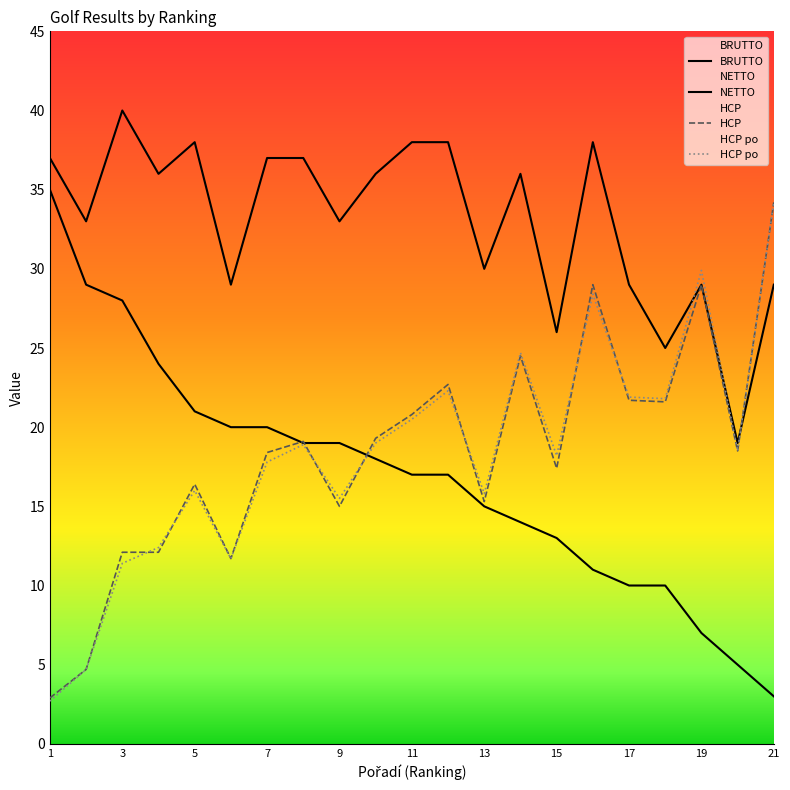

At how many categories does at least one series exceed 4?

21